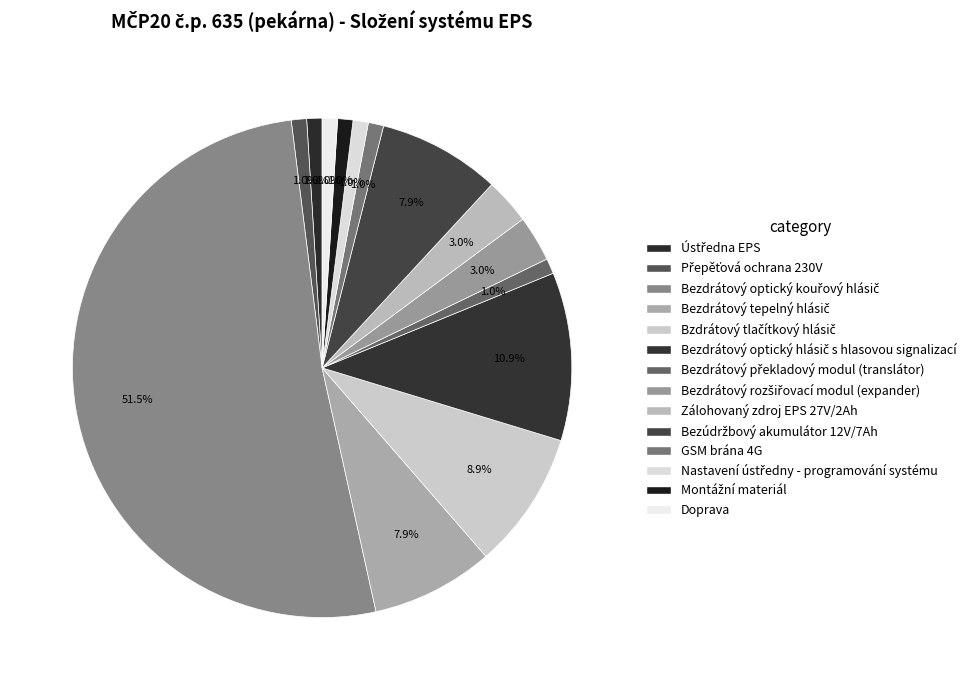

What percentage is the Bezúdržbový akumulátor 12V/7Ah slice, to the nearest percent?

8%